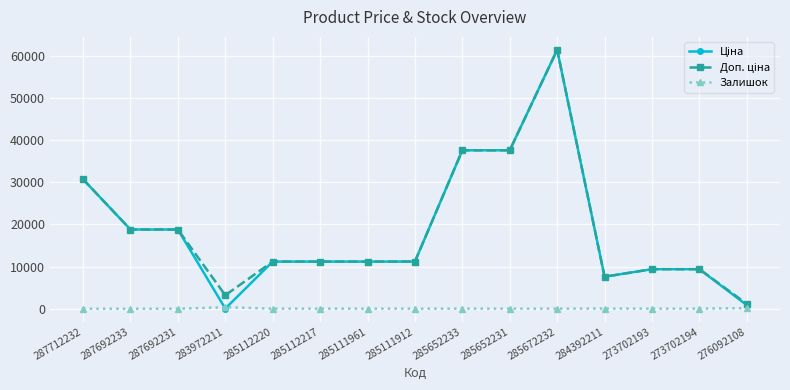

At which category is the sum across all series the highest?

285672232